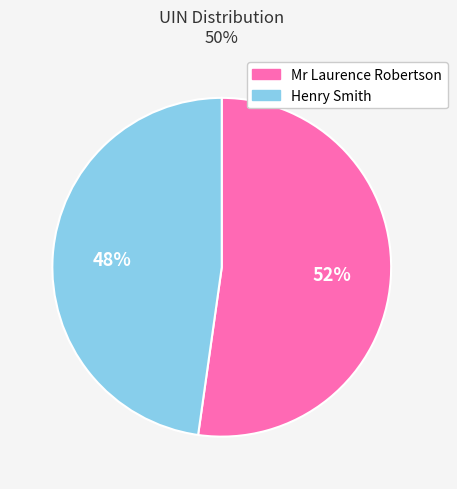

Is there any slice that represents more than half of the pie?

Yes